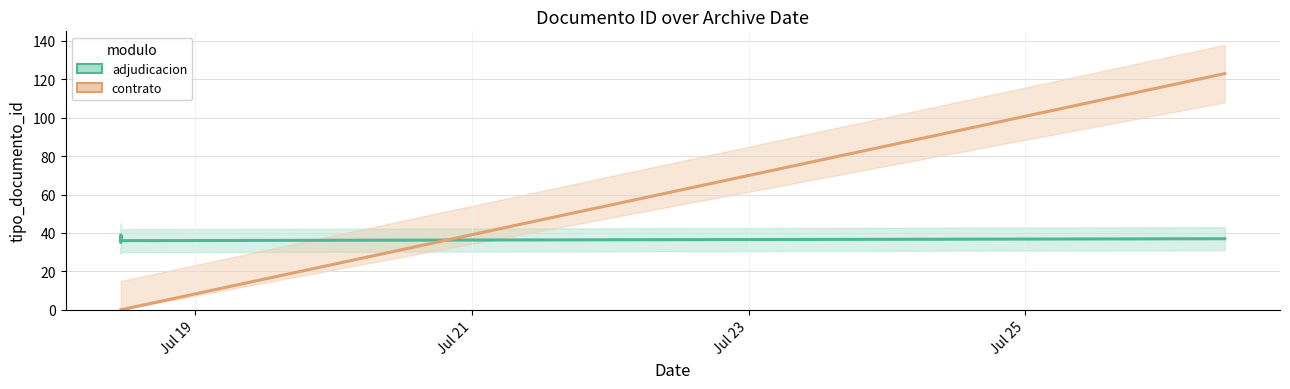

At how many categories does at least one series exceed 25?

5